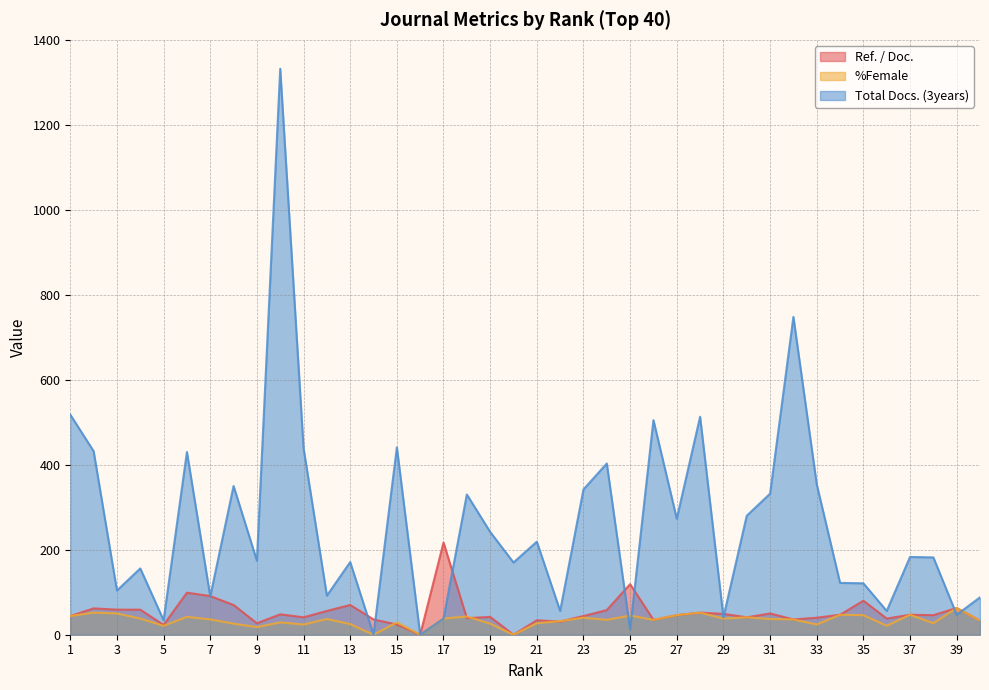

Rank the series by their maximum value, from highest to lowest.

Total Docs. (3years), Ref. / Doc., %Female